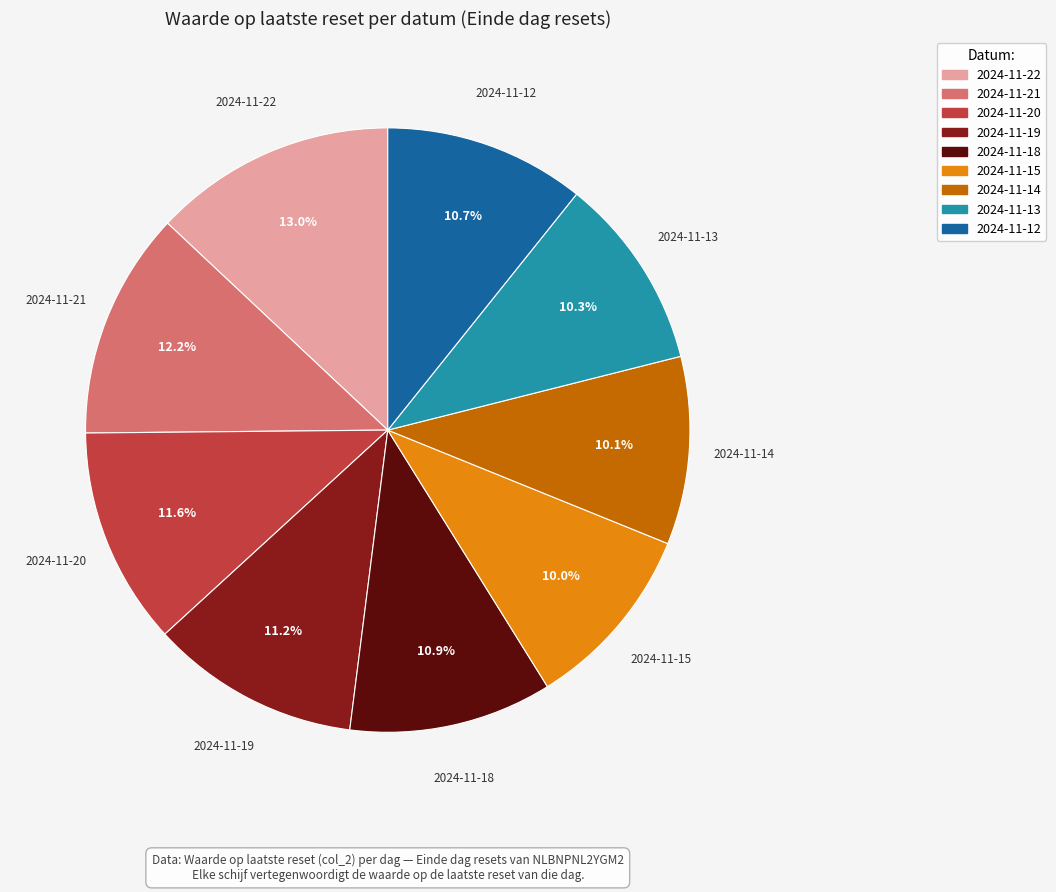

Which slice is the largest?

2024-11-22